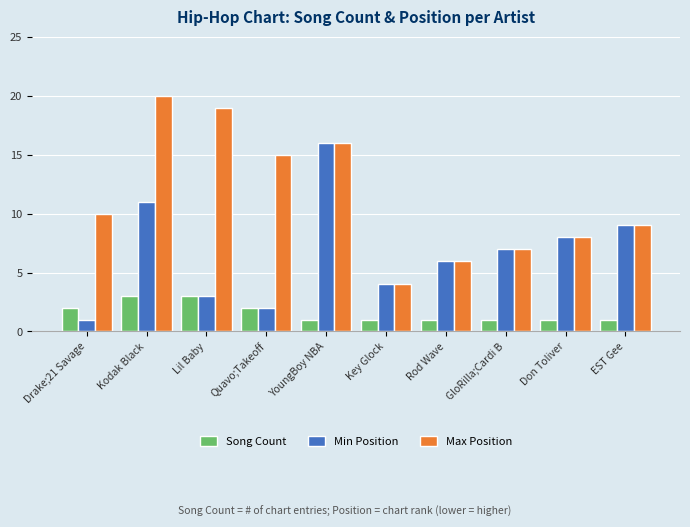

What is the label of the 9th bar from the left?

Don Toliver